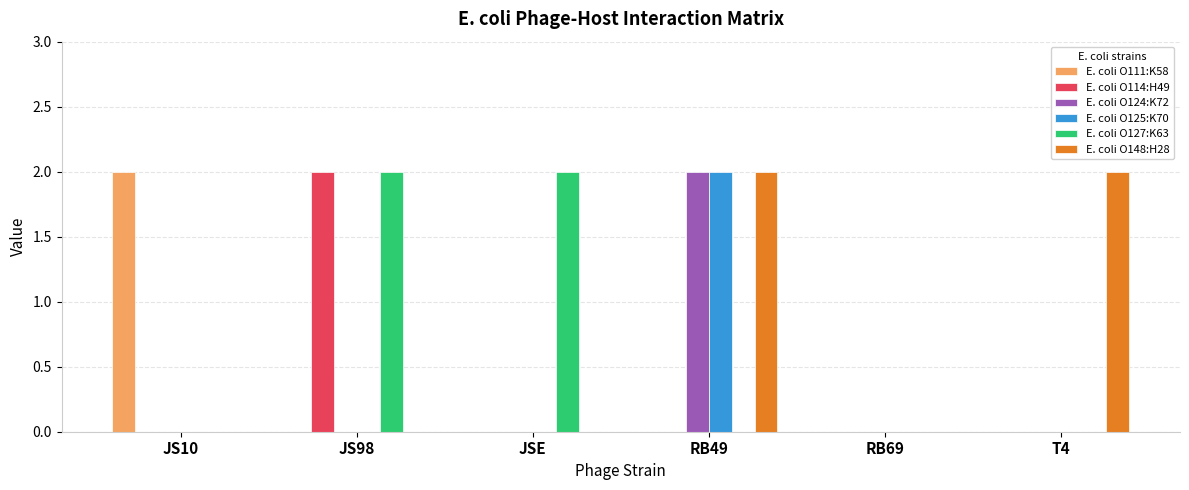

At which category is the sum across all series the highest?

RB49